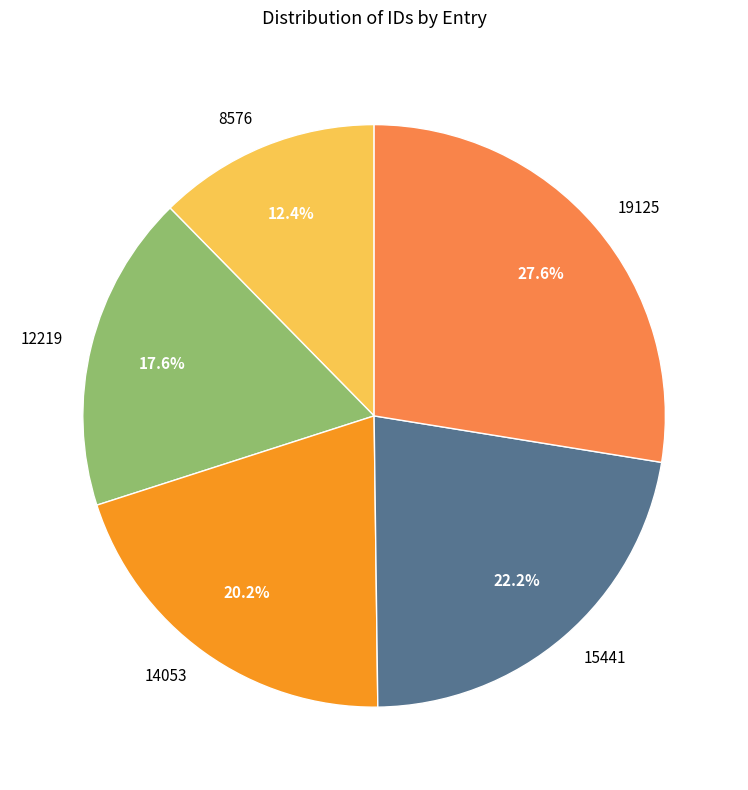

To the nearest percent, what is the average slice percentage?

20%